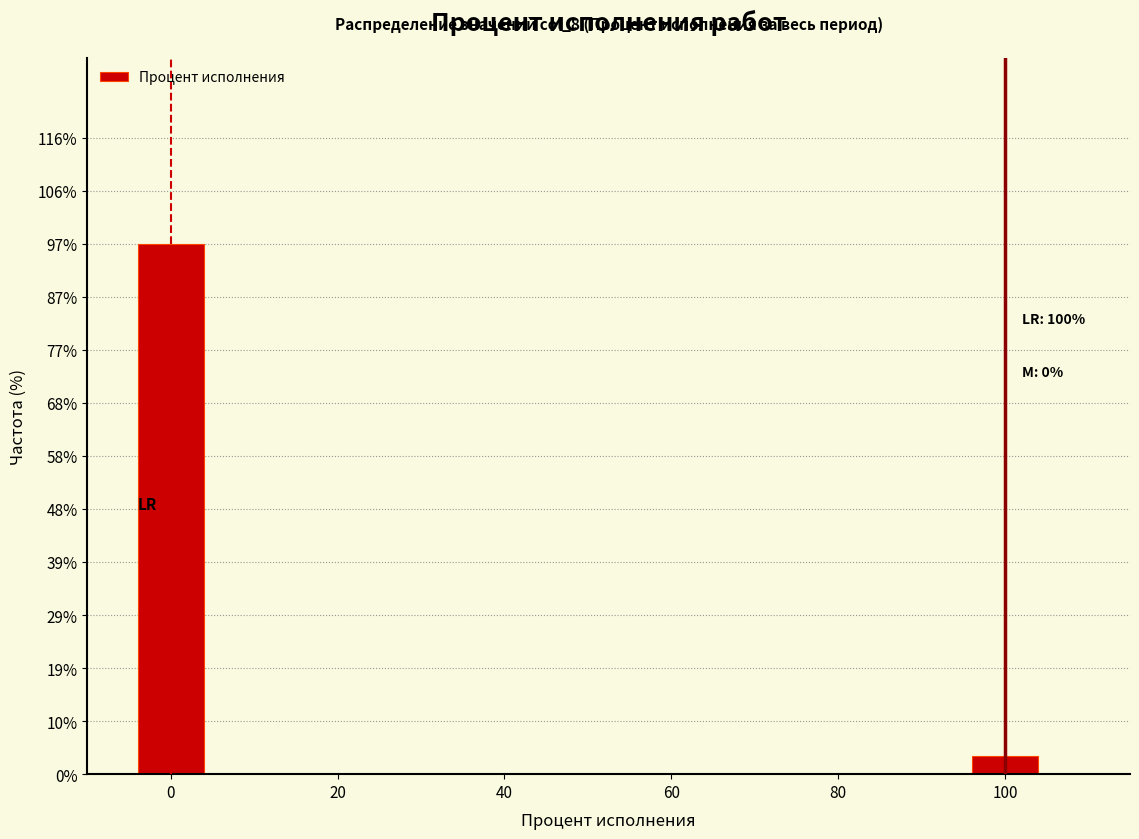

Which range on the x-axis has the tallest bar?

-5 to 5